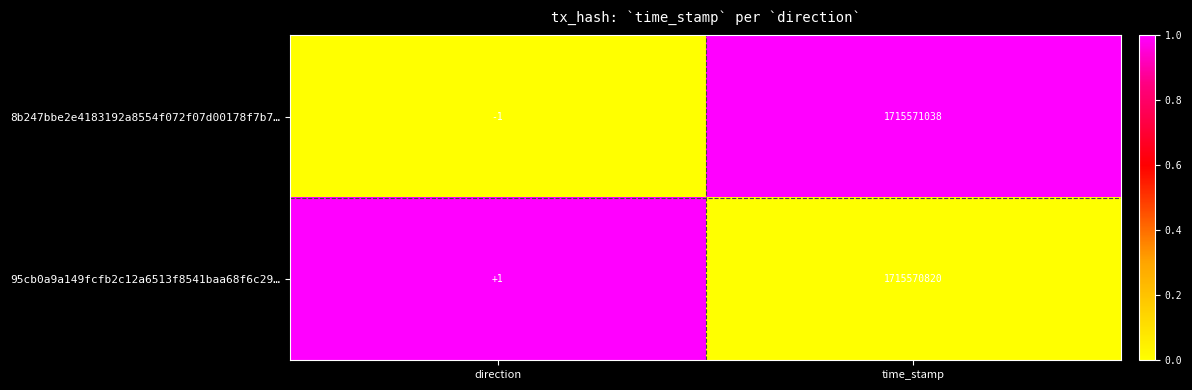

Which label corresponds to the smallest value in the chart?

direction